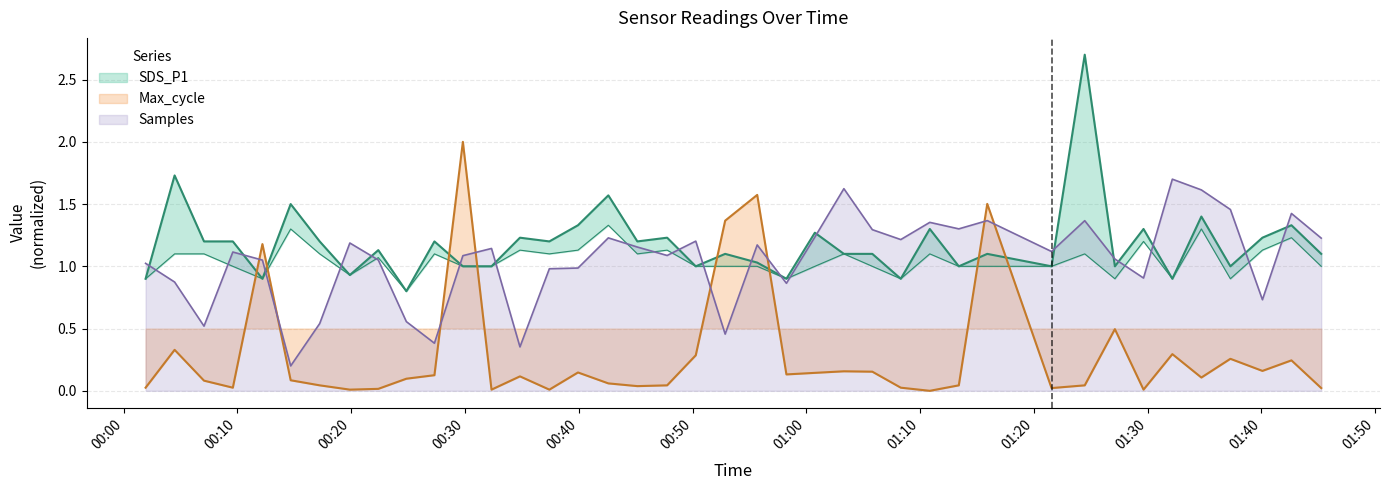

After their last crossing, which series has the higher values: Max_cycle or Samples?

Samples